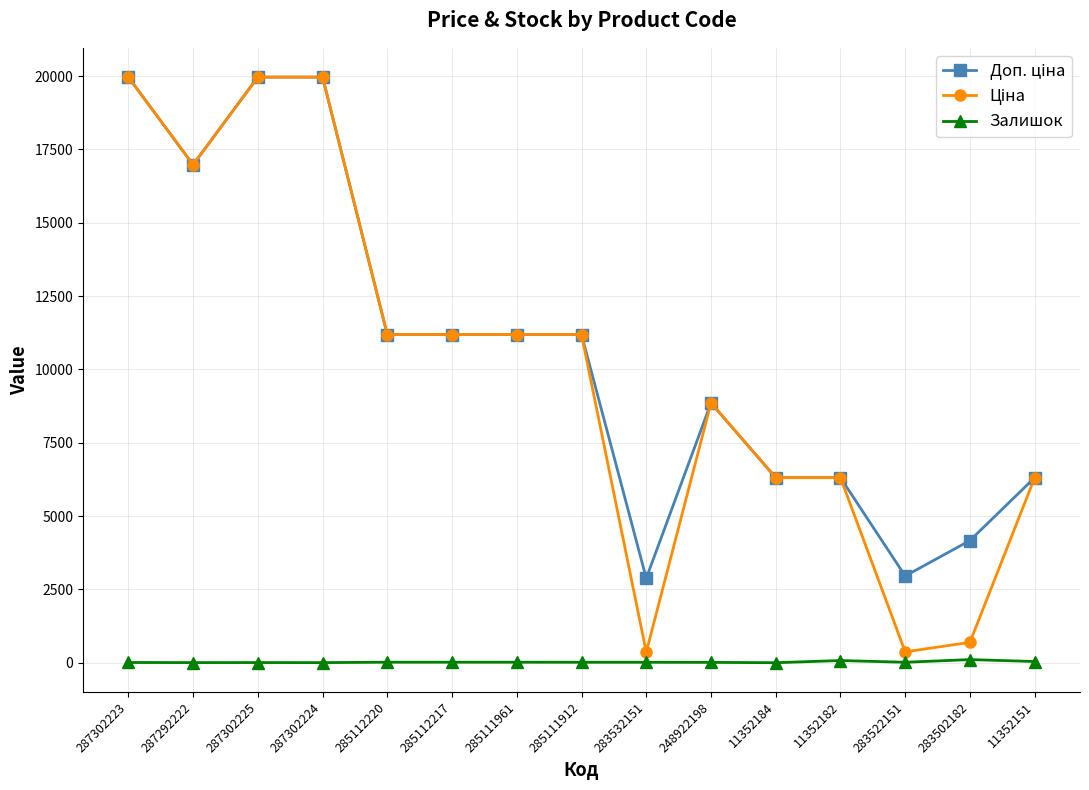

True or false: Залишок has more than 0 points higher than both neighbors.

True